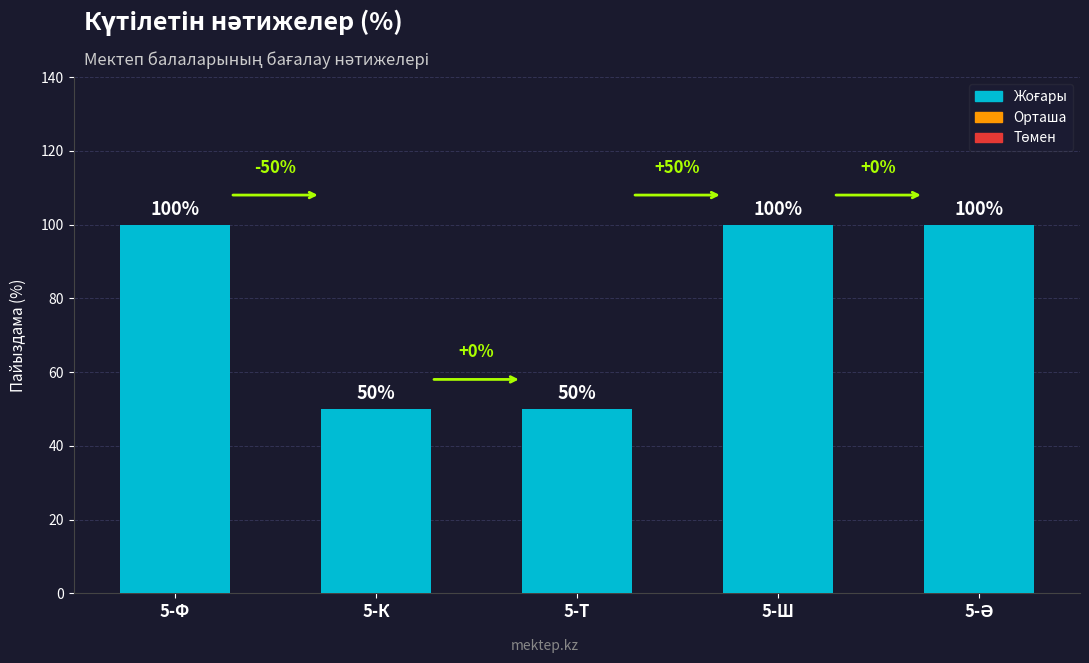

What is the label of the 3rd bar from the left?

5-Т